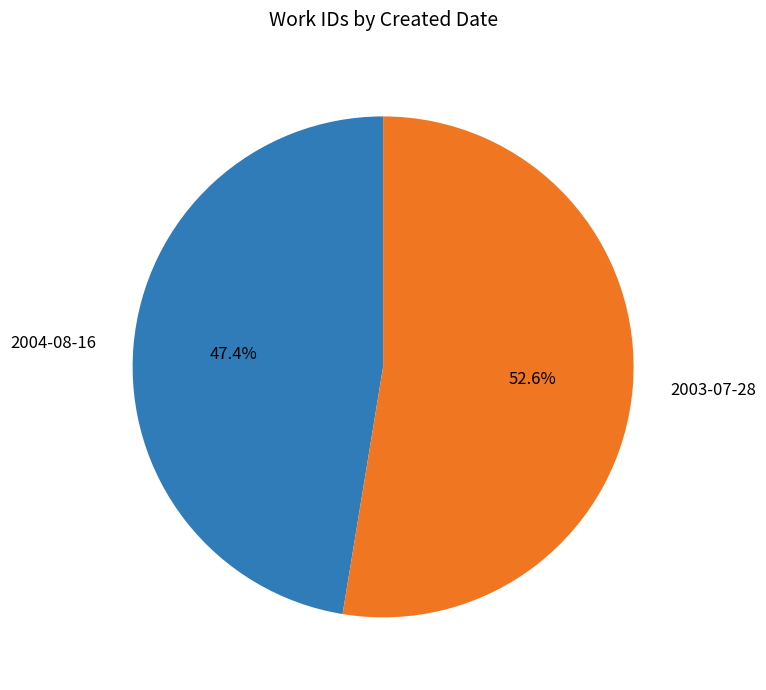

Is it true that 2004-08-16 is 47% of the pie?

True